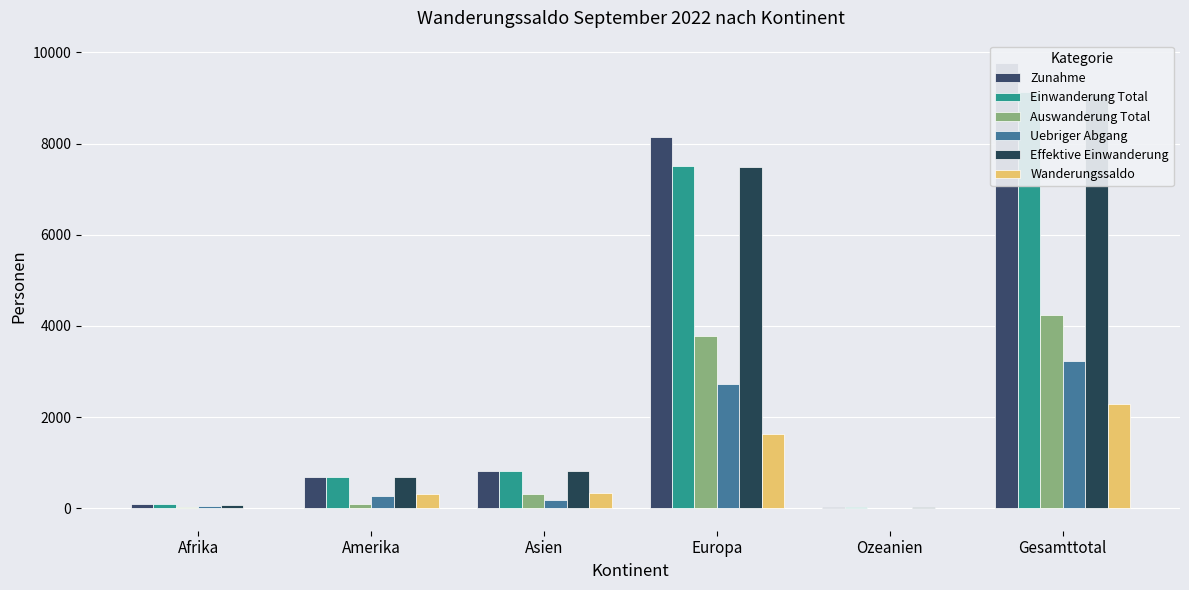

Reading left to right, list all the values displayed in this chart.

Zunahme: Afrika=83	Amerika=690	Asien=828	Europa=8141	Ozeanien=25	Gesamttotal=9769
Einwanderung Total: Afrika=83	Amerika=686	Asien=820	Europa=7516	Ozeanien=25	Gesamttotal=9132
Auswanderung Total: Afrika=34	Amerika=103	Asien=310	Europa=3789	Ozeanien=9	Gesamttotal=4245
Uebriger Abgang: Afrika=53	Amerika=265	Asien=179	Europa=2725	Ozeanien=3	Gesamttotal=3226
Effektive Einwanderung: Afrika=82	Amerika=680	Asien=813	Europa=7484	Ozeanien=25	Gesamttotal=9086
Wanderungssaldo: Afrika=-4	Amerika=322	Asien=339	Europa=1627	Ozeanien=13	Gesamttotal=2298